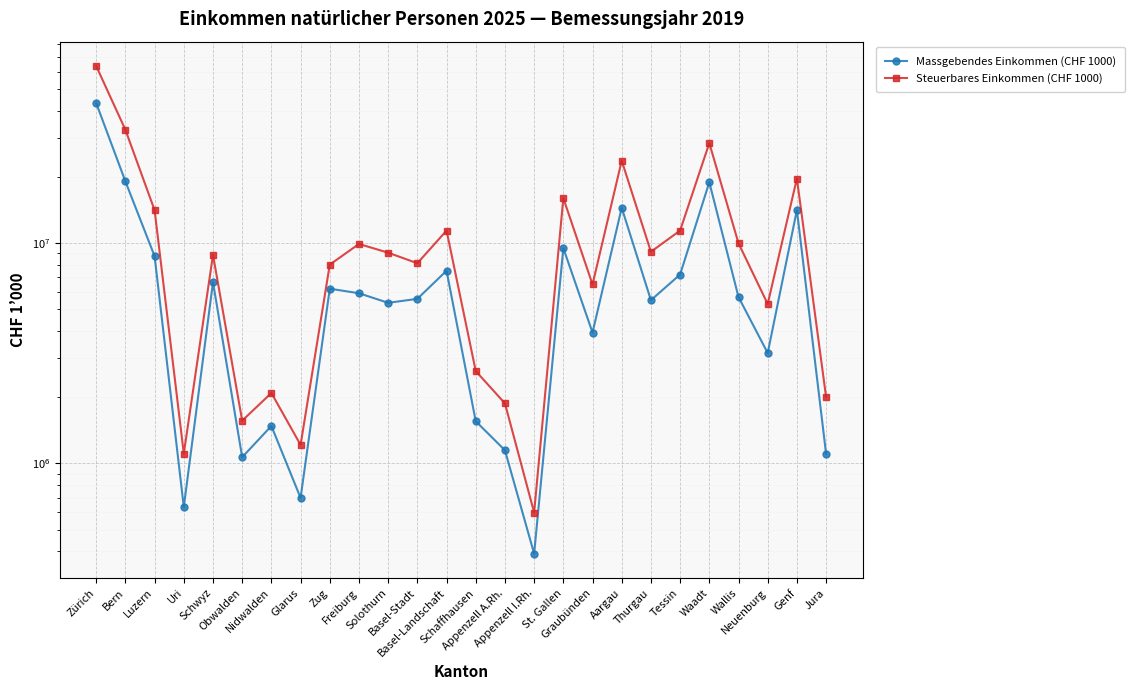

Which category has the lowest value across all series?

Appenzell I.Rh.